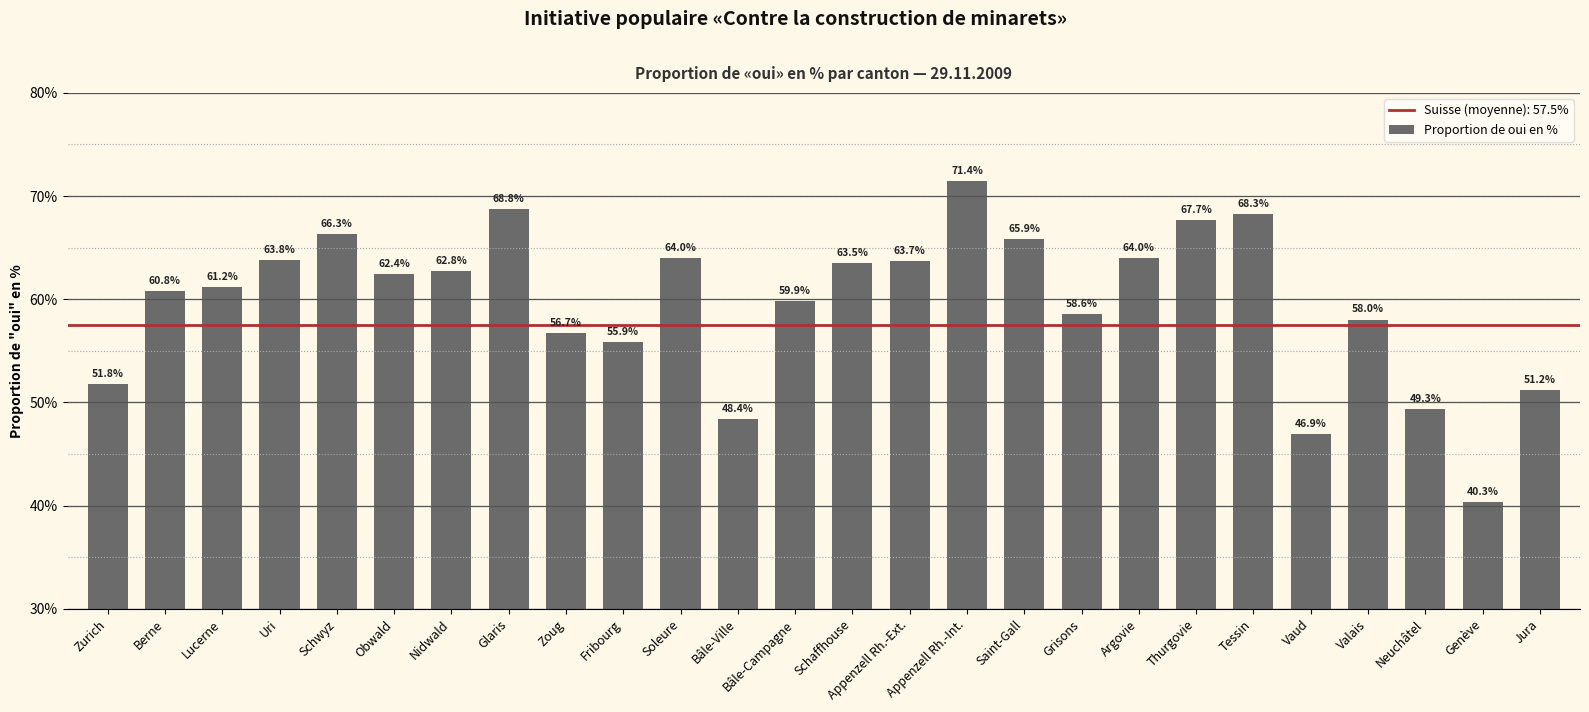

What is the difference between the second highest and second lowest values?

21.9